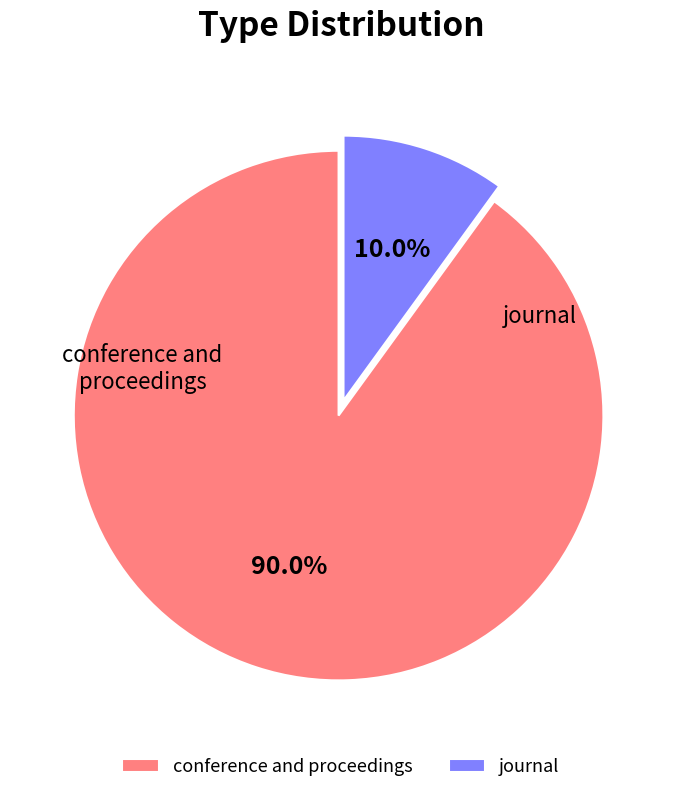

What is the ratio of the value at conference and proceedings to the value at journal?

9.0